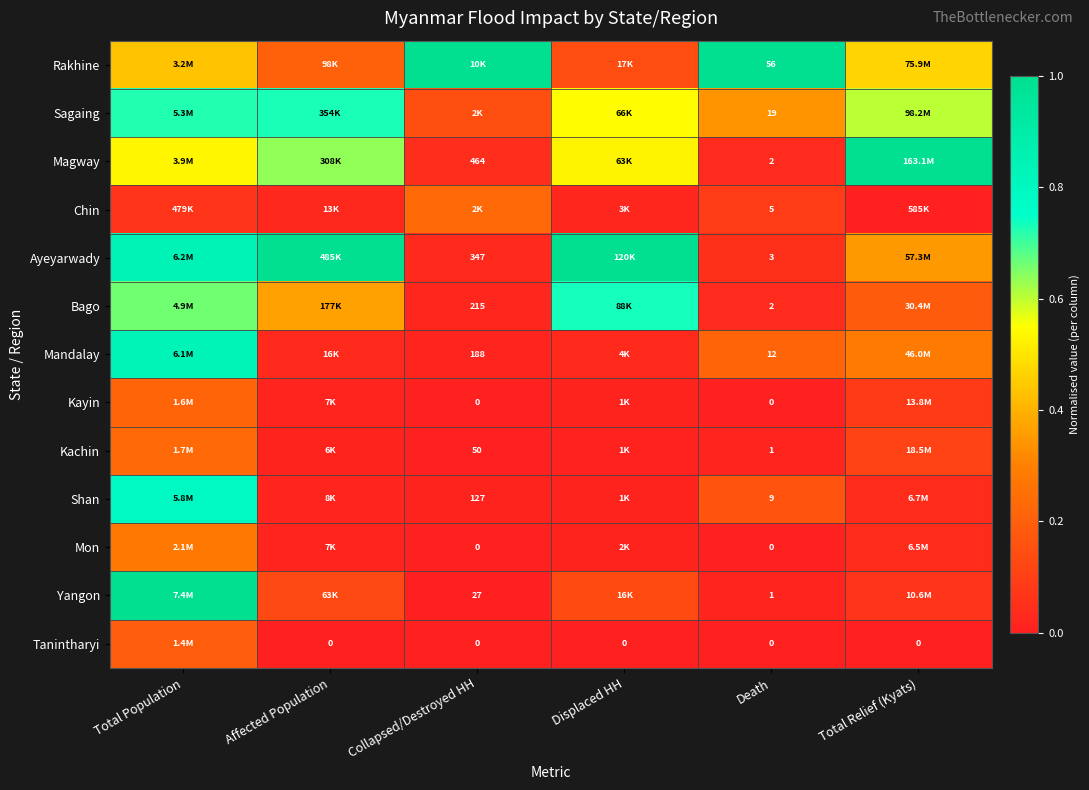

Count the number of data series in this chart.

13